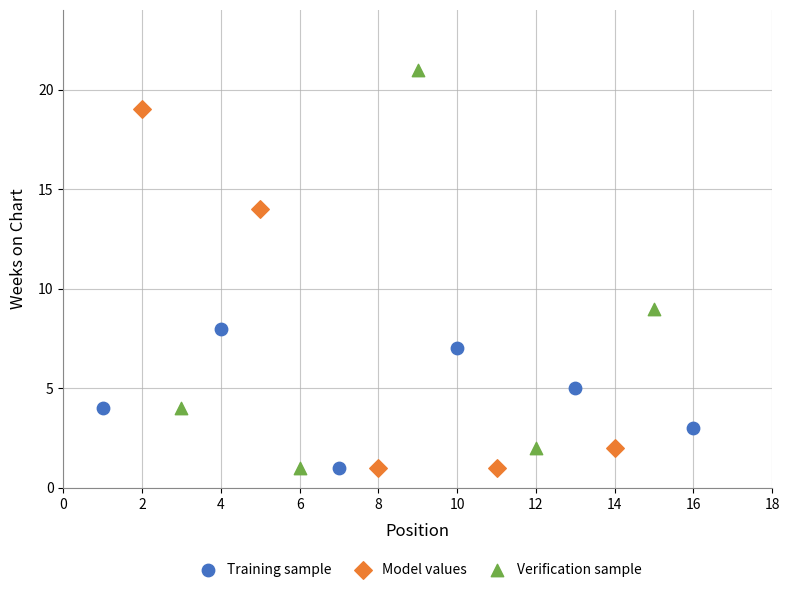

Which series has the largest Y range (max minus min)?

Verification sample